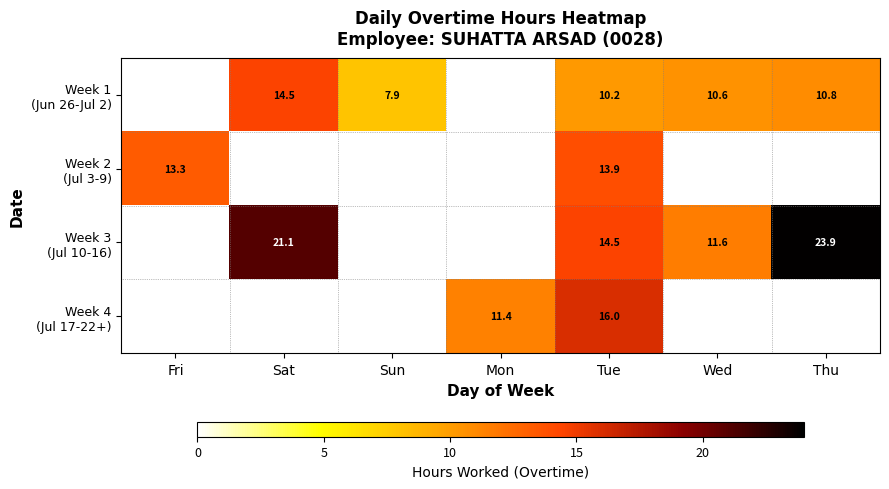

At which category is the sum across all series the highest?

Tue